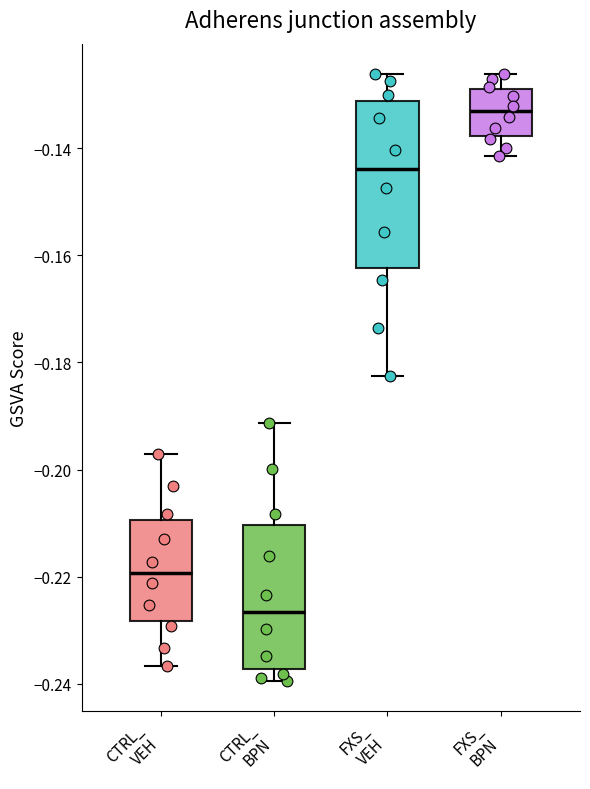

Reading left to right, read every box against the y-axis: the position of its median line, the range the box covers, and the ends of its whiskers. The values are not printed on the chart, so give them approximately, as read against the axis.

CTRL_ VEH: median -0.220, box -0.228 to -0.210, whiskers -0.236 to -0.198
CTRL_ BPN: median -0.226, box -0.238 to -0.210, whiskers -0.240 to -0.192
FXS_ VEH: median -0.144, box -0.162 to -0.132, whiskers -0.182 to -0.126
FXS_ BPN: median -0.134, box -0.138 to -0.128, whiskers -0.142 to -0.126